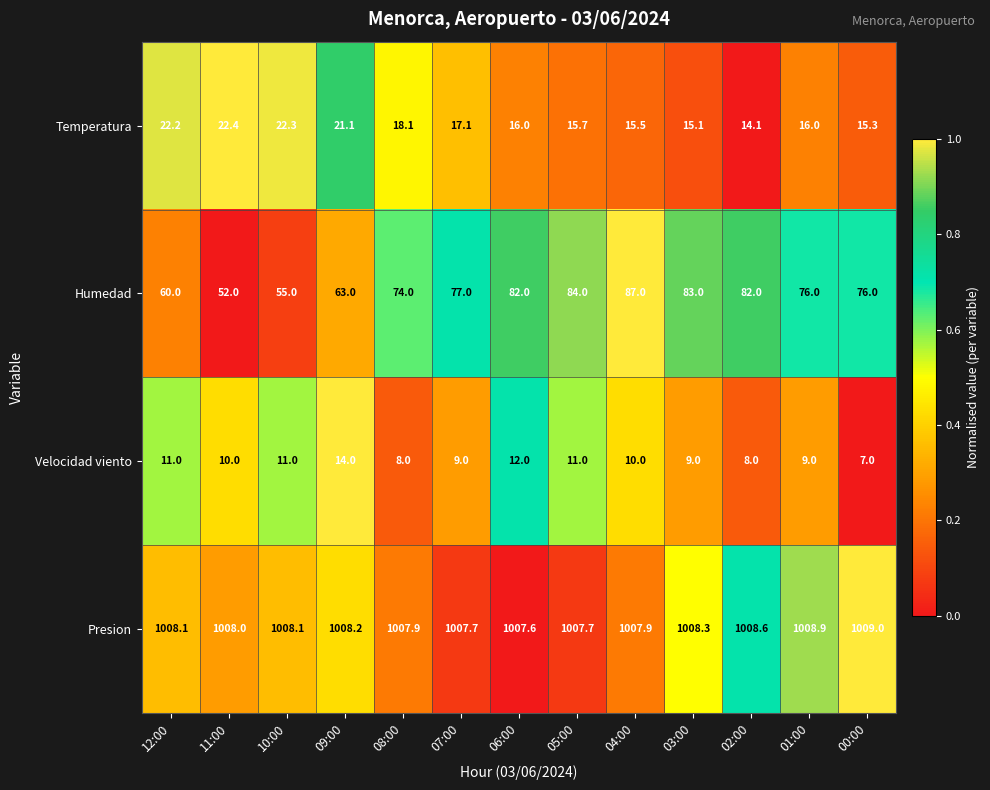

What is the difference between the Temperatura values at 06:00 and 03:00?

0.9